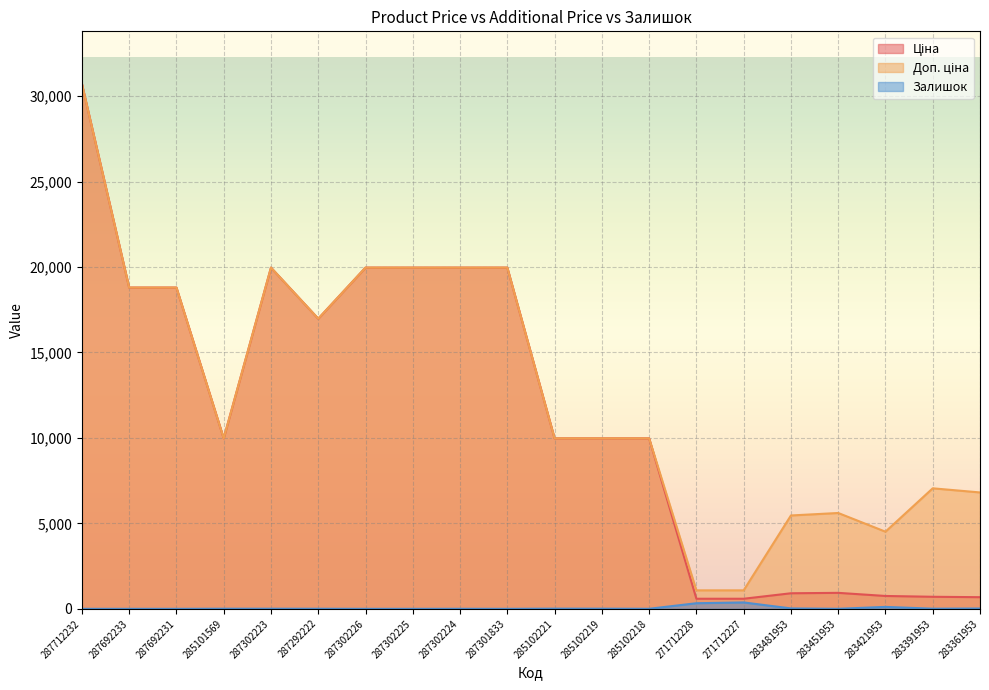

Reading left to right, list all the values displayed in this chart.

Ціна: 287712232=30717.1	287692233=18796.8	287692231=18796.8	285101569=9975.0	287302223=19964.2	287292222=16976.3	287302226=19964.2	287302225=19964.2	287302224=19964.2	287301833=19964.2	285102221=9975.0	285102219=9975.0	285102218=9975.0	271712228=589.9	271712227=589.9	283481953=910.4	283451953=934.5	283421953=752.2	283391953=705.1	283361953=681.0
Доп. ціна: 287712232=30717.1	287692233=18796.8	287692231=18796.8	285101569=9975.0	287302223=19964.2	287292222=16976.3	287302226=19964.2	287302225=19964.2	287302224=19964.2	287301833=19964.2	285102221=9975.0	285102219=9975.0	285102218=9975.0	271712228=1081.7	271712227=1081.7	283481953=5462.3	283451953=5607.2	283421953=4513.3	283391953=7051.3	283361953=6809.8
Залишок: 287712232=0.0	287692233=0.0	287692231=0.0	285101569=7.0	287302223=7.0	287292222=5.0	287302226=0.0	287302225=0.0	287302224=3.0	287301833=0.0	285102221=11.0	285102219=9.0	285102218=3.0	271712228=328.0	271712227=374.0	283481953=24.0	283451953=2.0	283421953=113.0	283391953=8.0	283361953=19.0